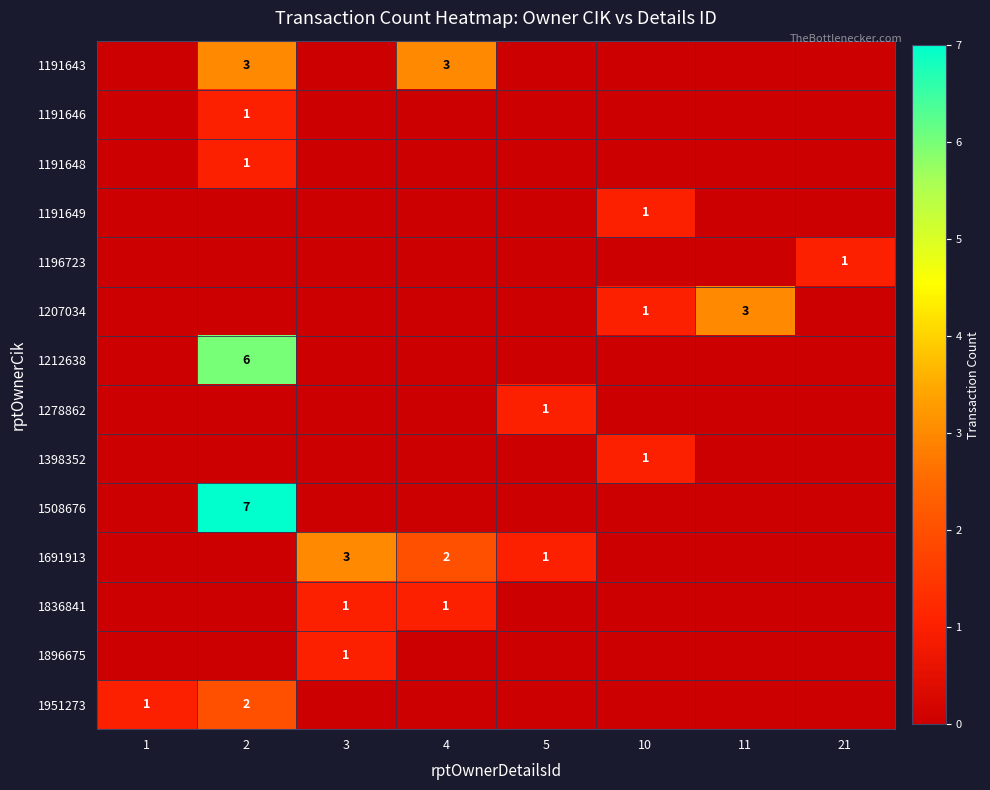

The value of 1836841 at 4 is 1. True or false?

True